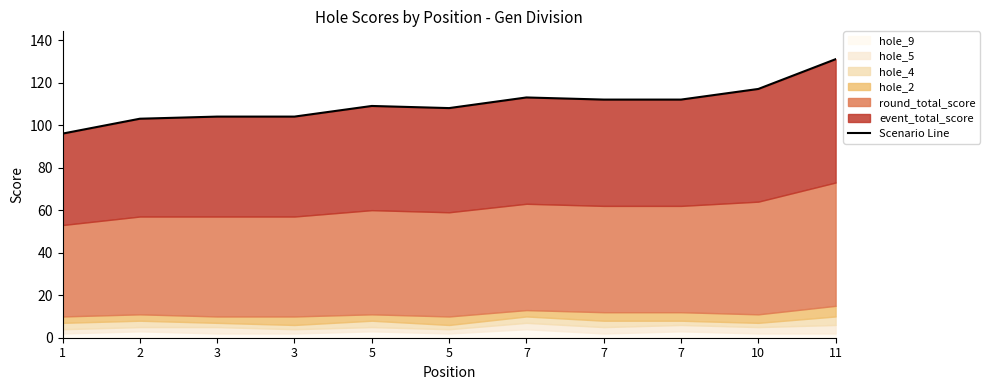

Reading right to left, transcribe all the data shown in this chart.

11=131	10=117	7=112	7=112	7=113	5=108	5=109	3=104	3=104	2=103	1=96